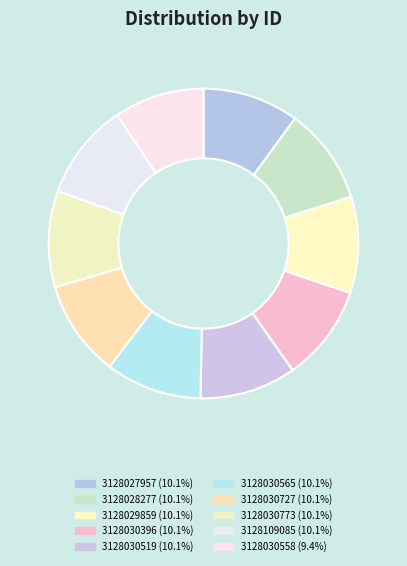

Between 3128027957 and 3128029859, which is larger?

3128027957